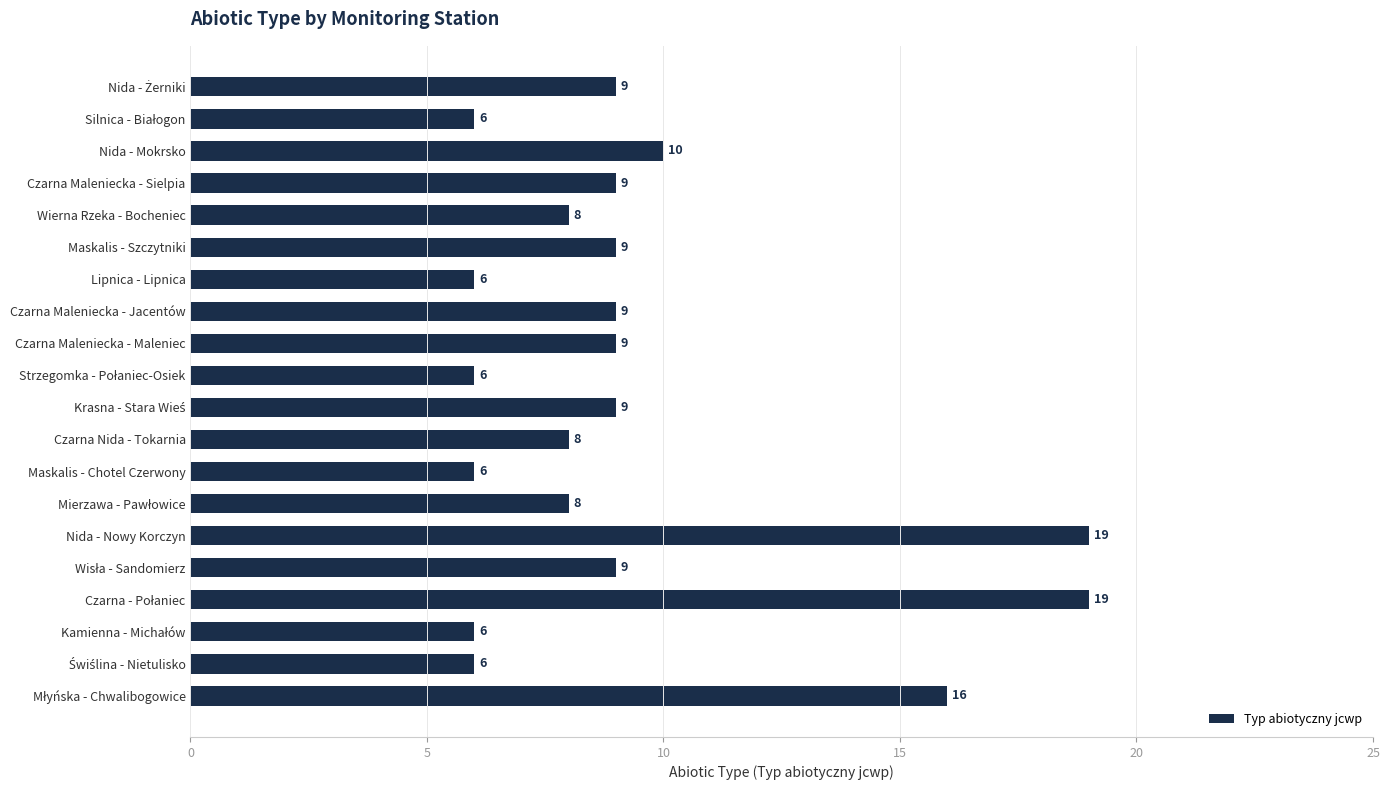

Reading top to bottom, extract all data points from this chart.

9	6	10	9	8	9	6	9	9	6	9	8	6	8	19	9	19	6	6	16